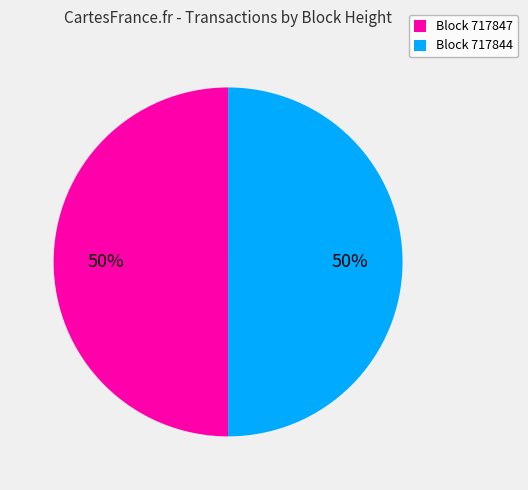

What is the ratio of the value at Block 717844 to the value at Block 717847?

1.0